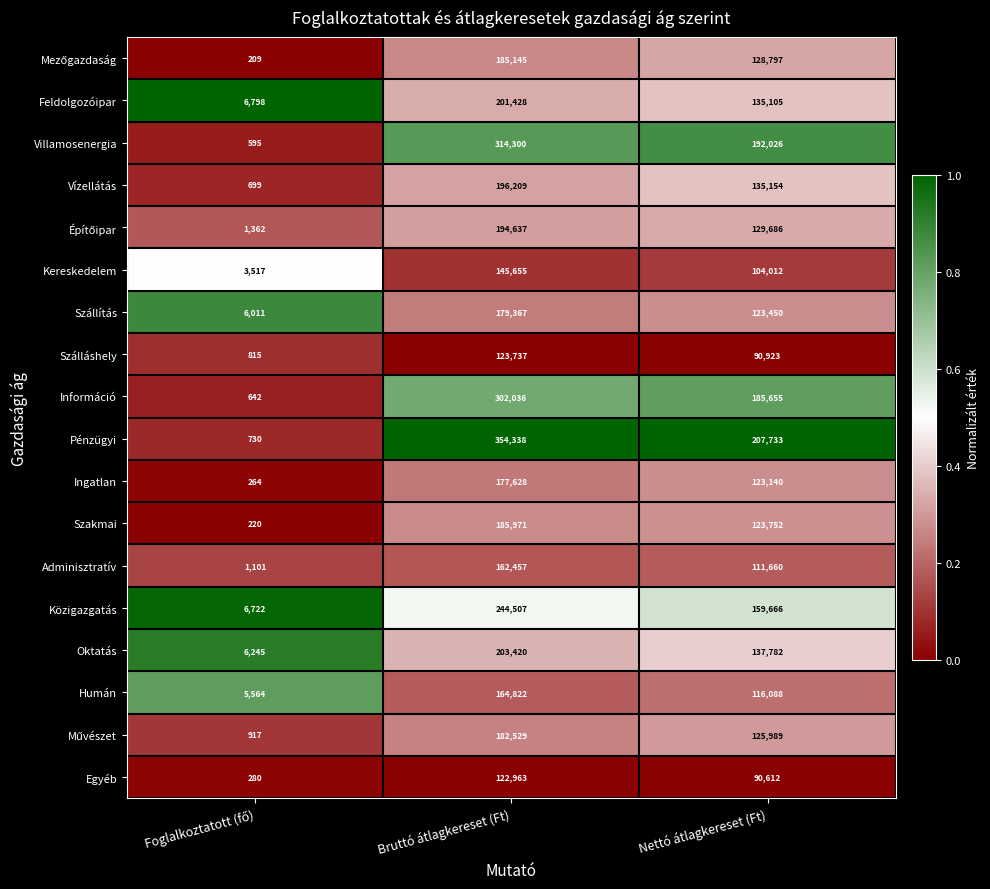

Which series changed the most between Bruttó átlagkereset (Ft) and Nettó átlagkereset (Ft)?

Pénzügyi